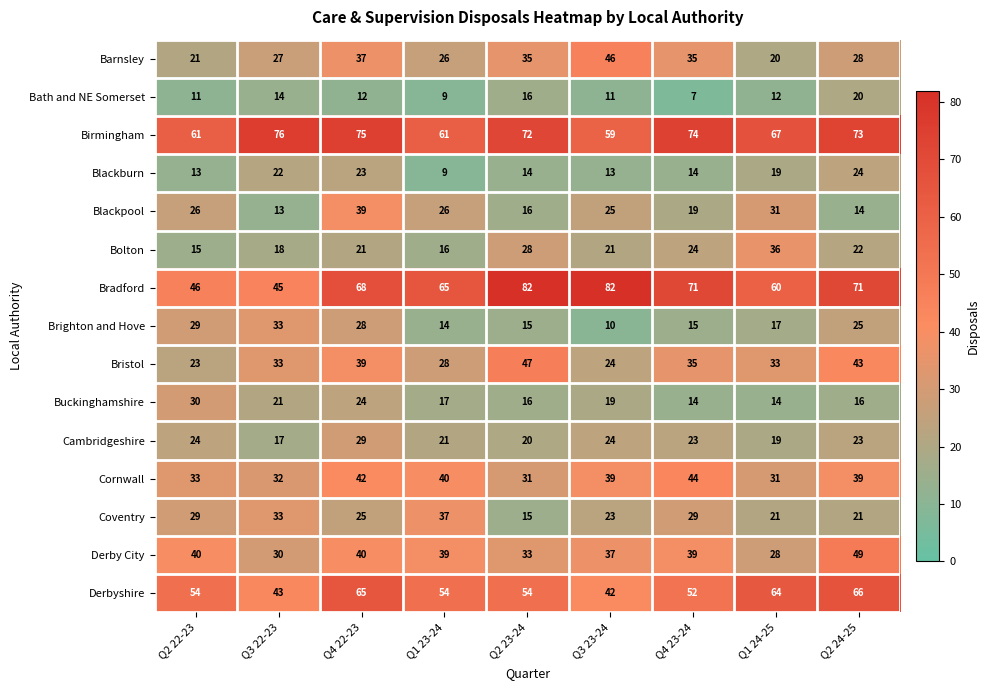

Which series has the largest total across all categories?

Birmingham